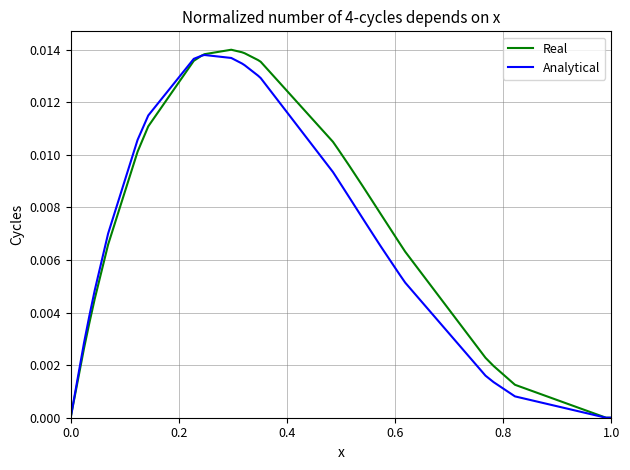

Count the number of data series in this chart.

2